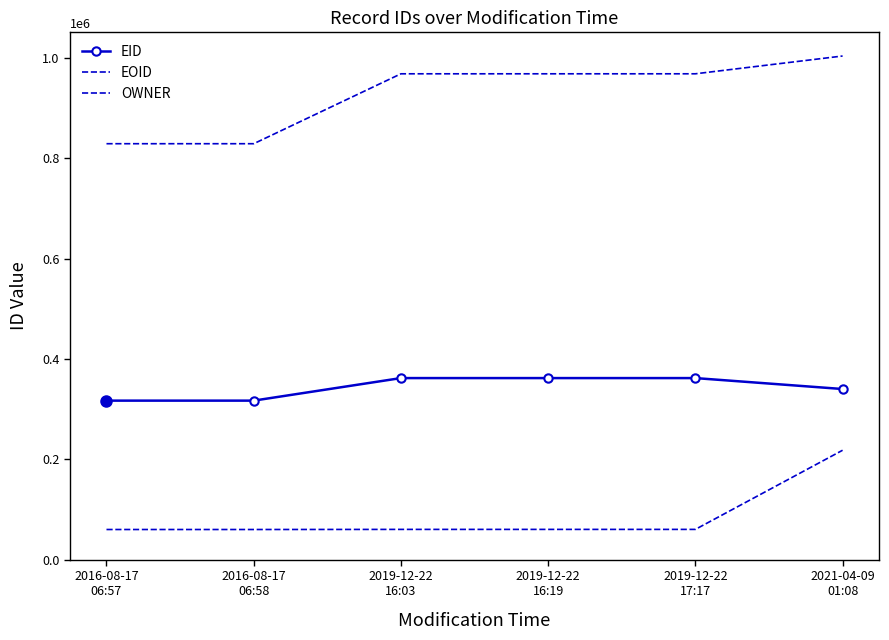

Reading right to left, extract all data points from this chart.

EID: 2021-04-09
01:08=340322	2019-12-22
17:17=362132	2019-12-22
16:19=362131	2019-12-22
16:03=362130	2016-08-17
06:58=317165	2016-08-17
06:57=317162
EOID: 2021-04-09
01:08=1004342	2019-12-22
17:17=968879	2019-12-22
16:19=968875	2019-12-22
16:03=968870	2016-08-17
06:58=829462	2016-08-17
06:57=829461
OWNER: 2021-04-09
01:08=218230	2019-12-22
17:17=60420	2019-12-22
16:19=60420	2019-12-22
16:03=60420	2016-08-17
06:58=60199	2016-08-17
06:57=60199